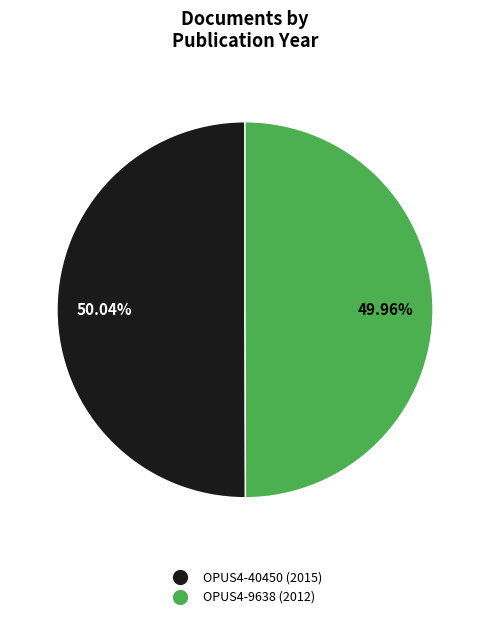

To the nearest percent, what percentage of the pie is OPUS4-9638?

50%